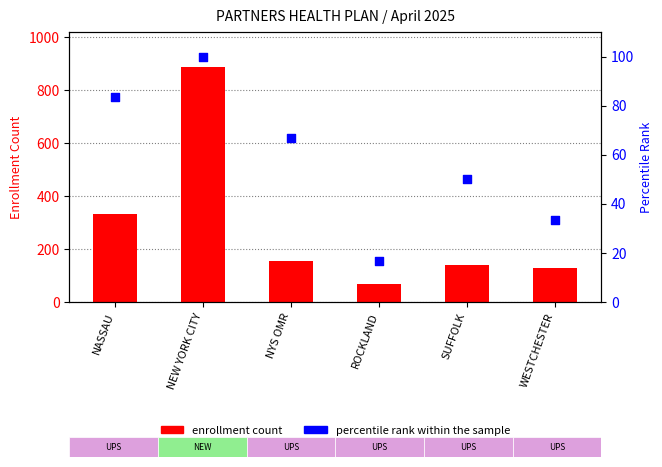

Between WESTCHESTER and NYS OMR, which is larger?

NYS OMR